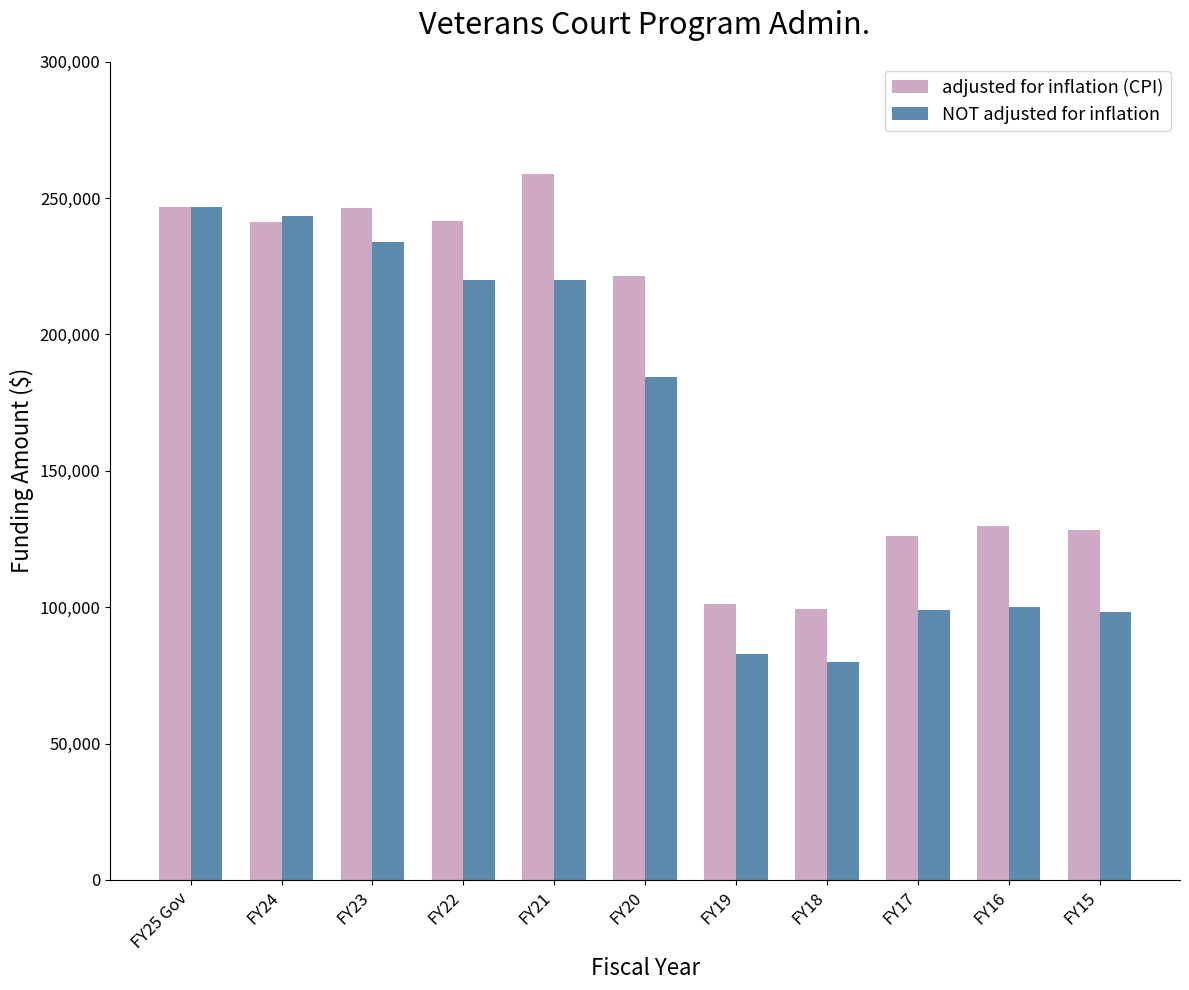

Which label corresponds to the largest value in the chart?

FY21